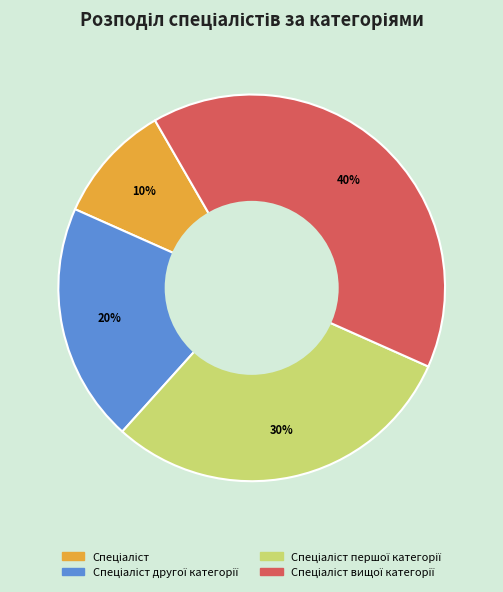

Does any single category account for the majority?

No